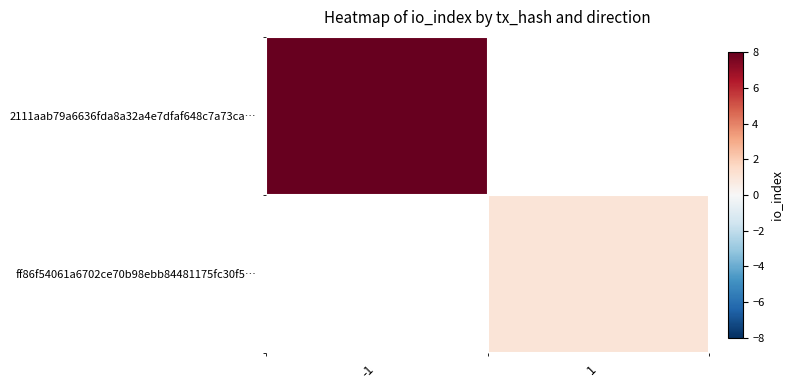

What is the maximum value for 2111aab79a6636fda8a32a4e7dfaf648c7a73ca…?

8.0